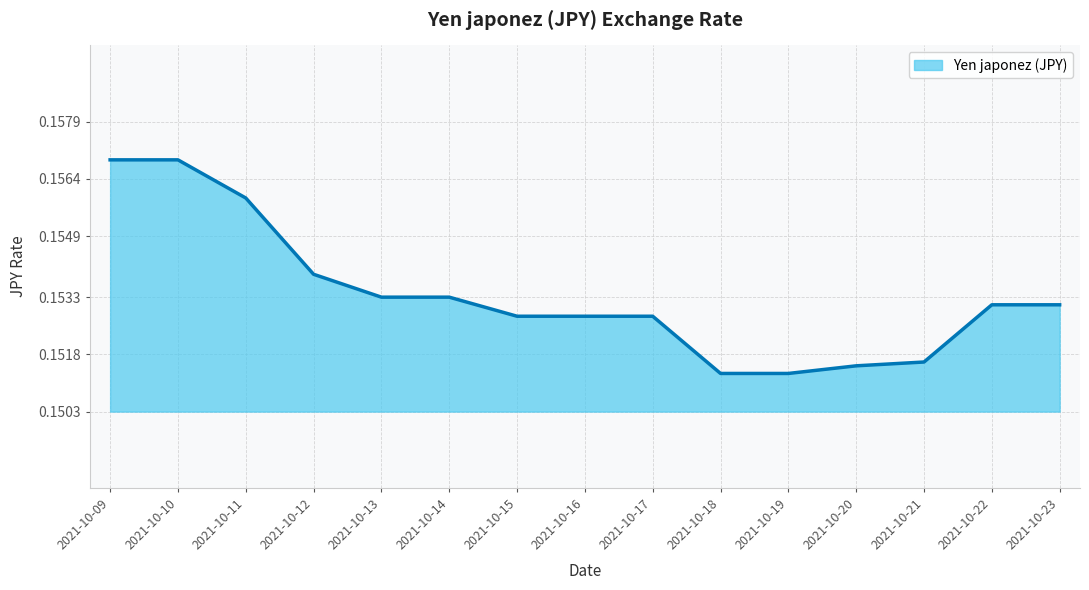

How many lines are shown in the chart?

1